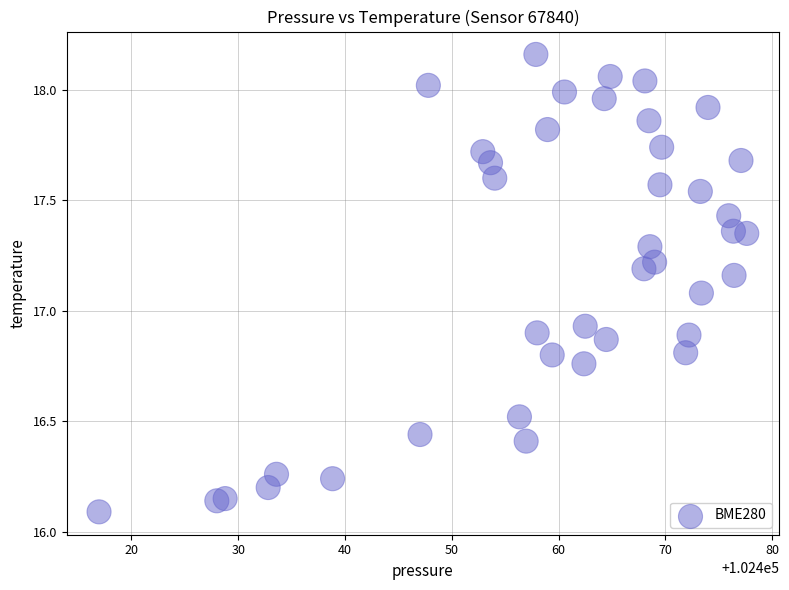

What is the range of Y values (max minus min)?

2.1